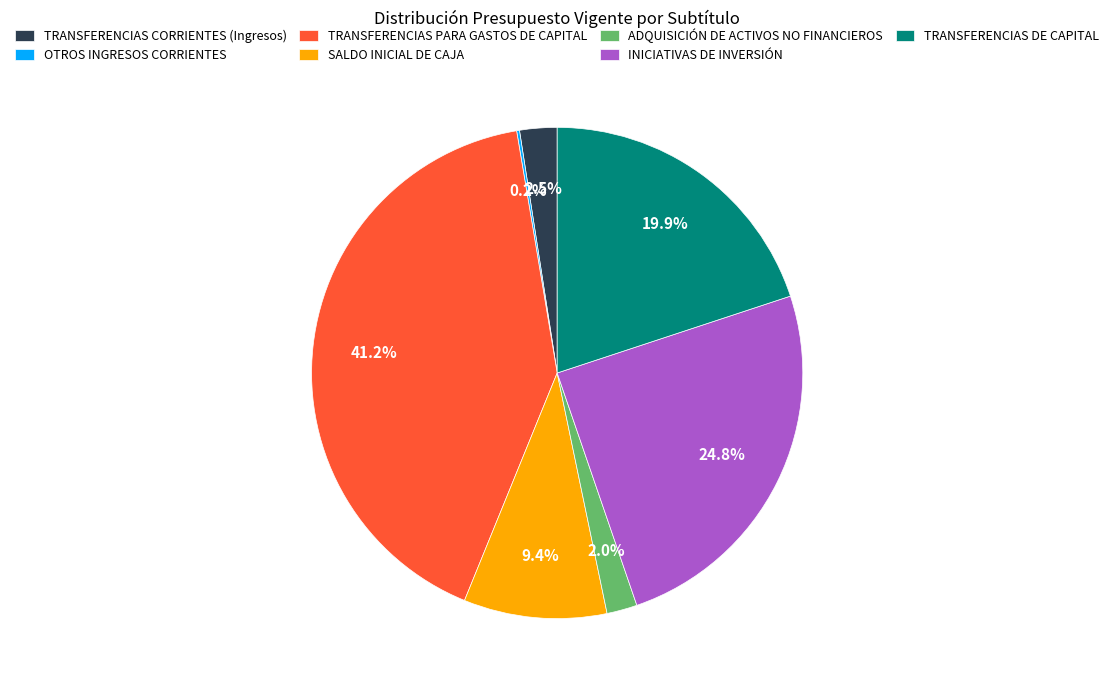

Is there any slice that represents more than half of the pie?

No